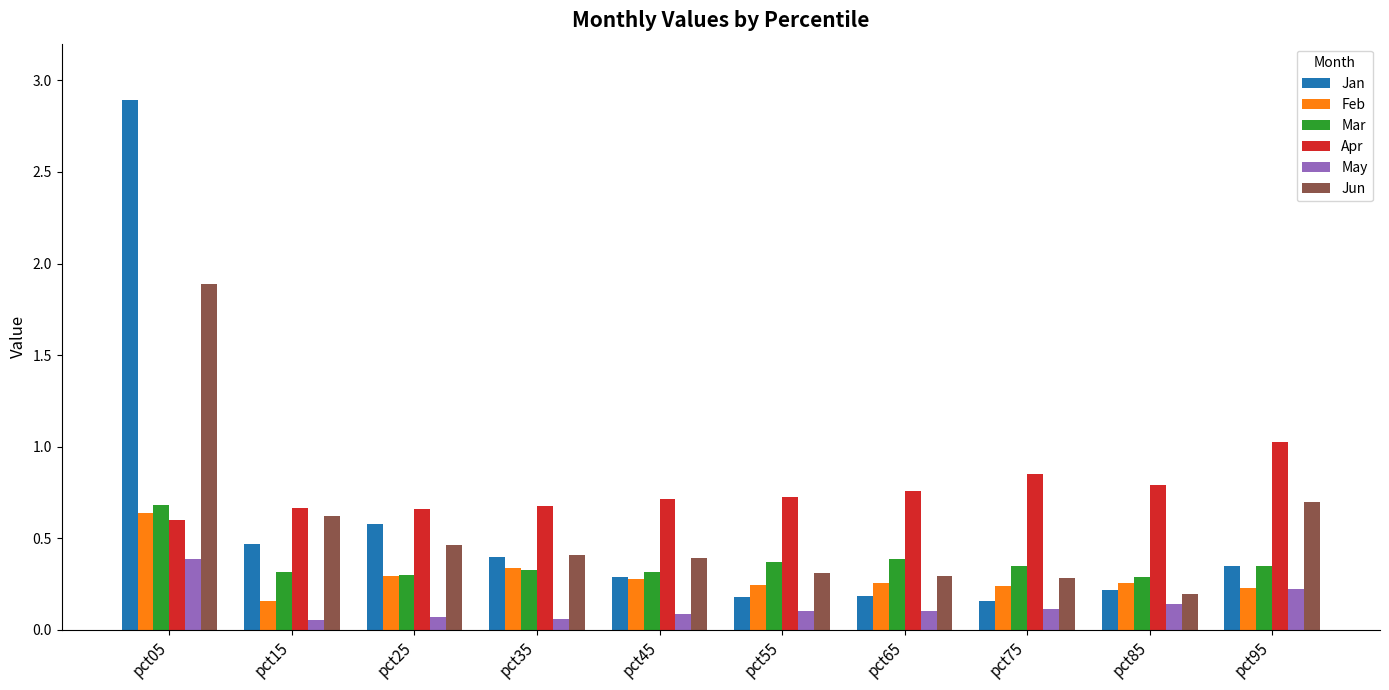

Does the chart contain stacked bars?

No